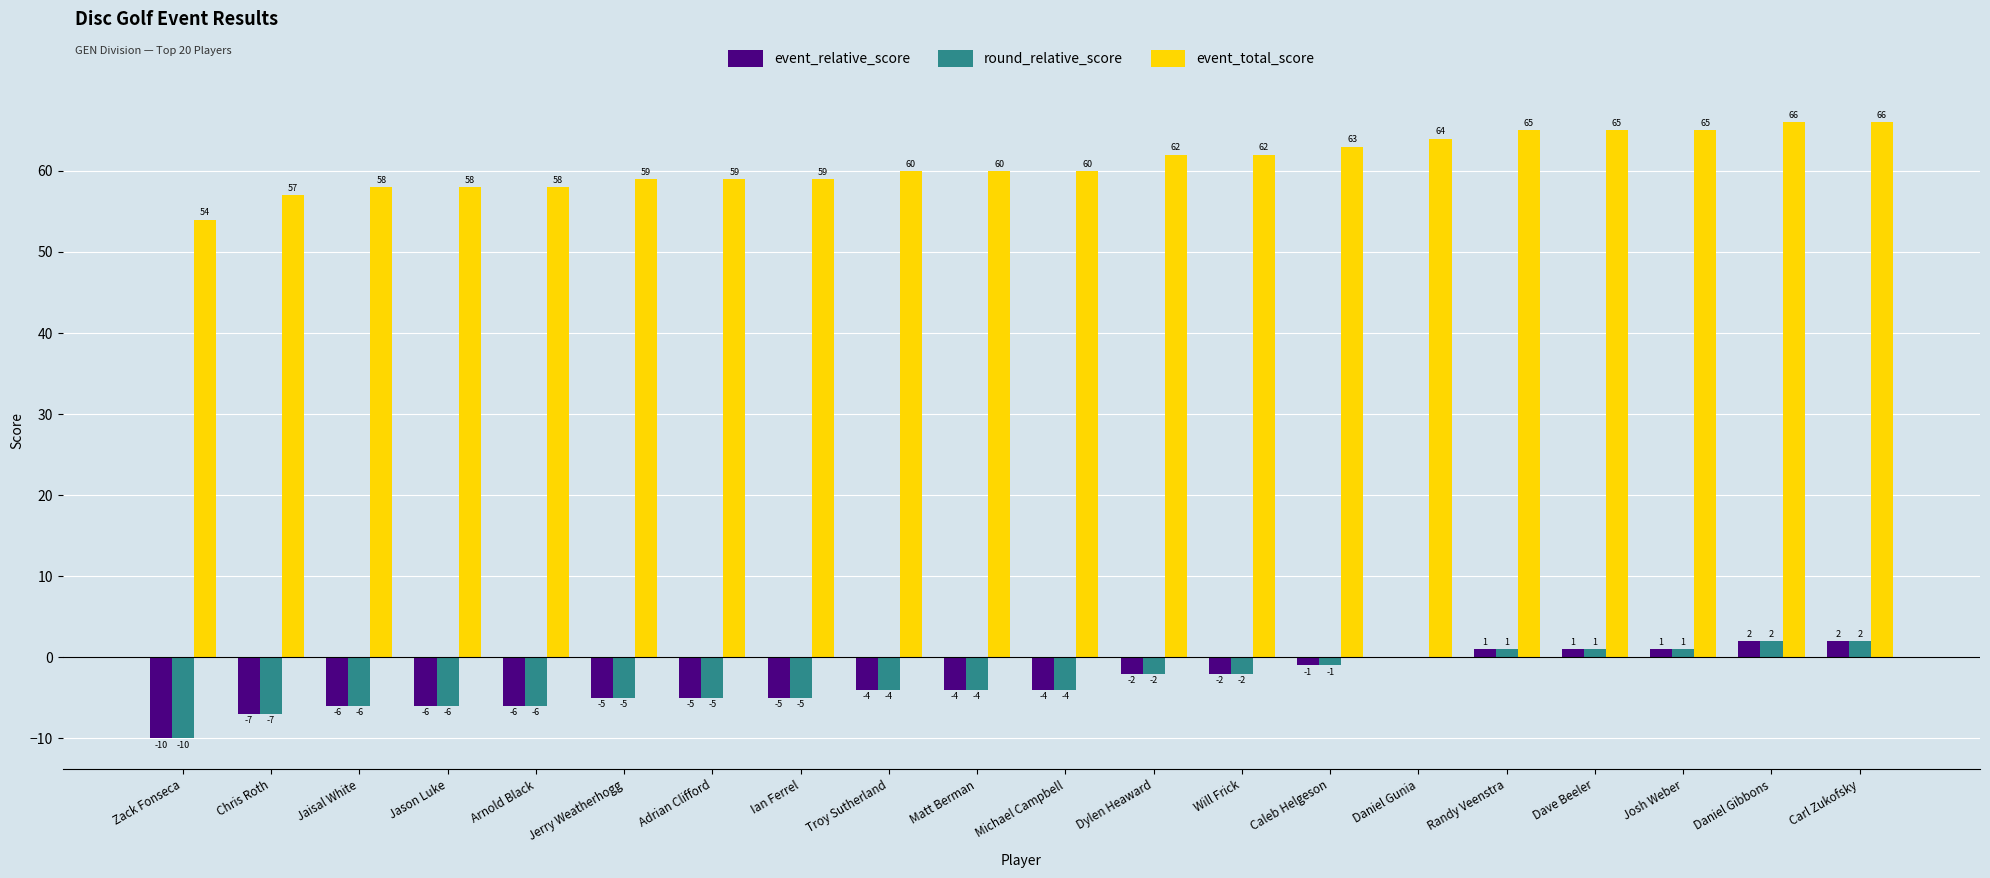

How many categories are shown in the chart?

20